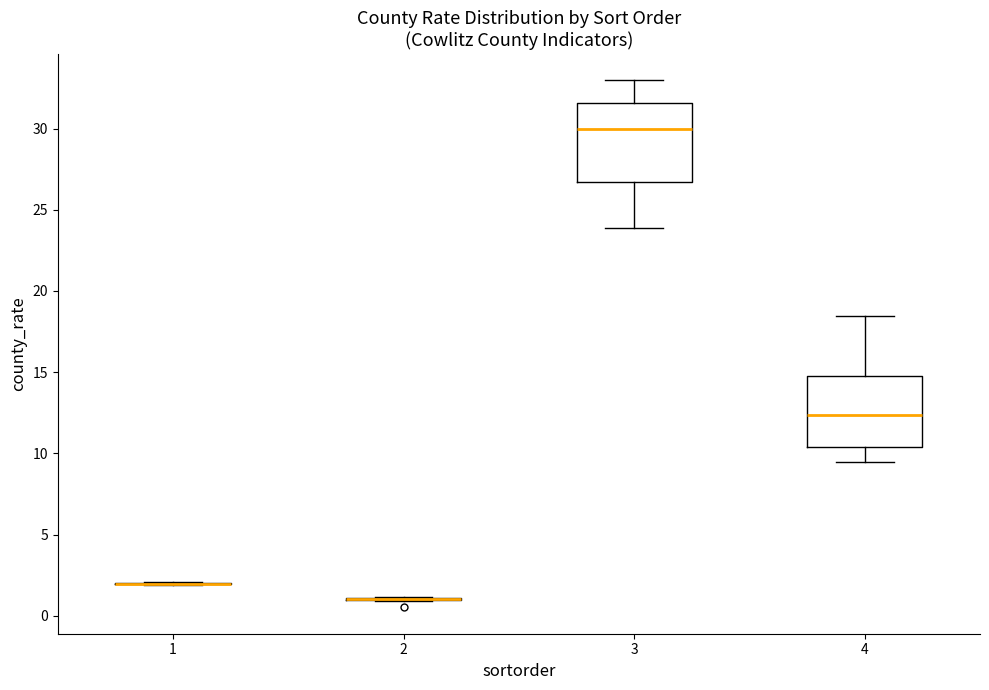

Comparing the boxes themselves (not the whiskers), which one is the tallest?

3